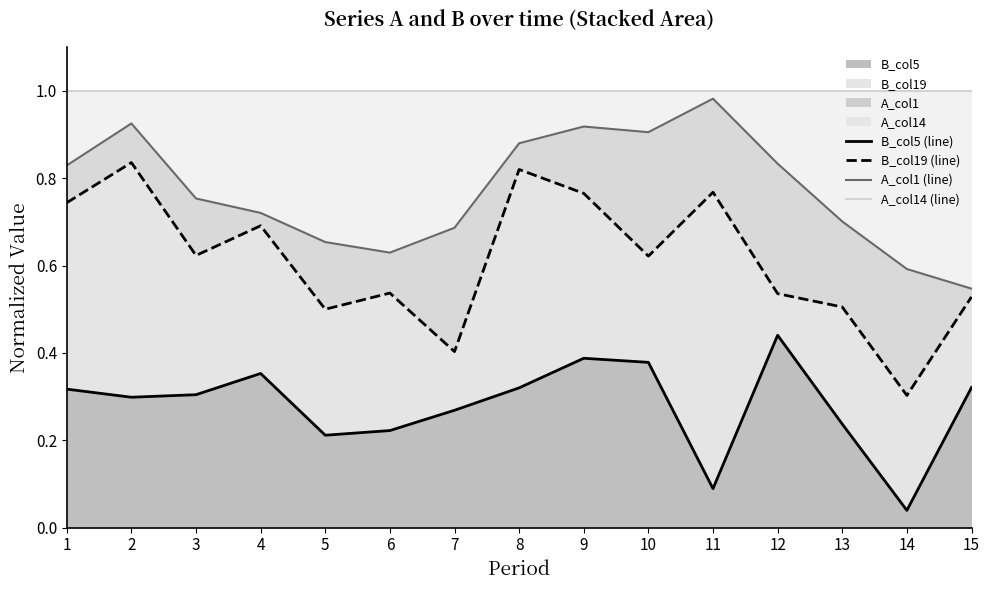

True or false: B_col19 (line) and A_col14 (line) intersect in this chart.

False